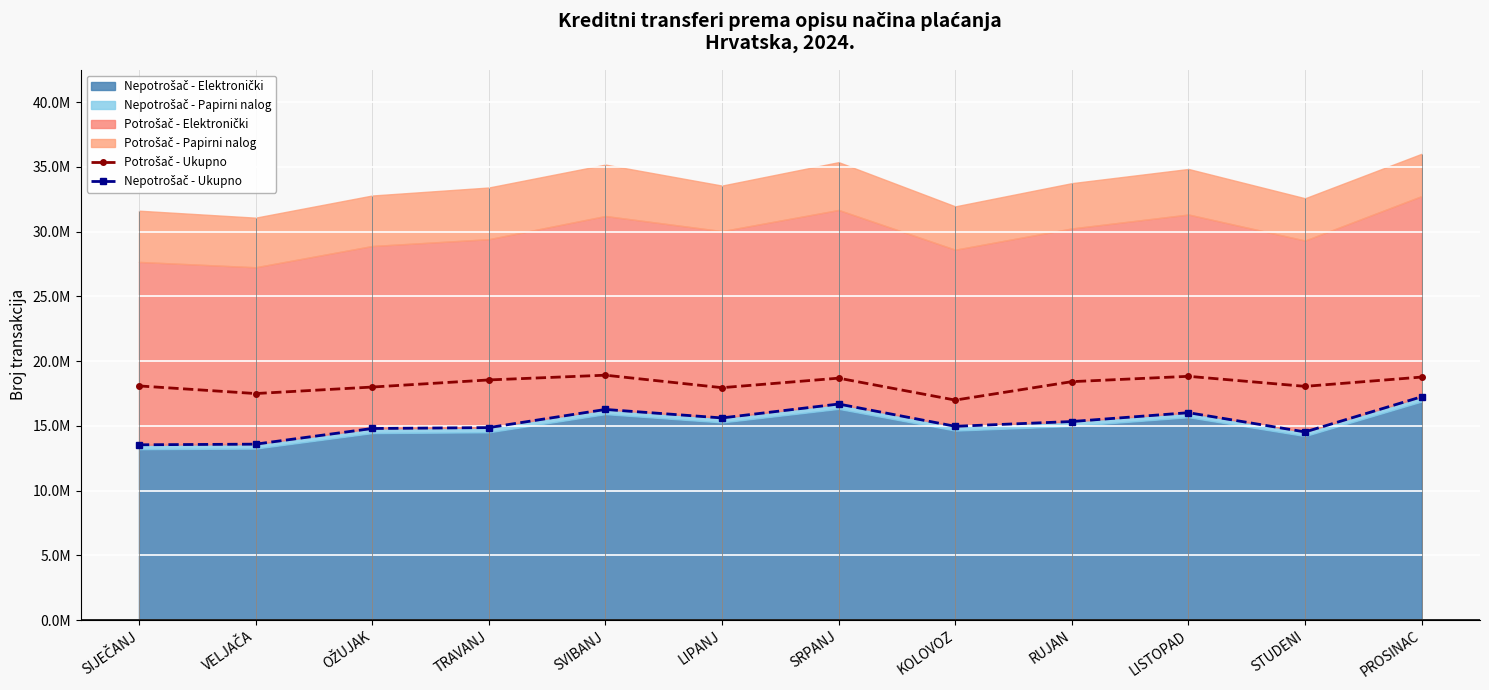

In Potrošač - Ukupno, how many points are lower than both neighbors (excluding endpoints)?

4